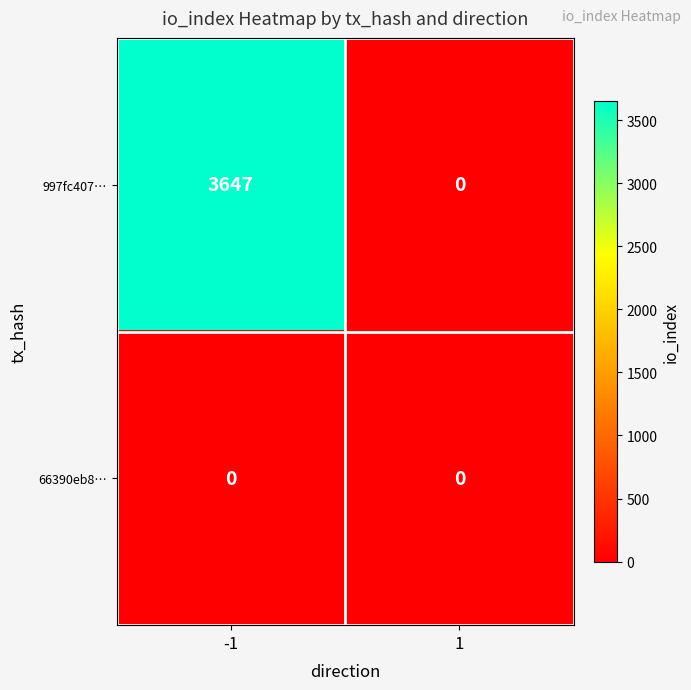

Which series has the largest range (max minus min)?

997fc407…